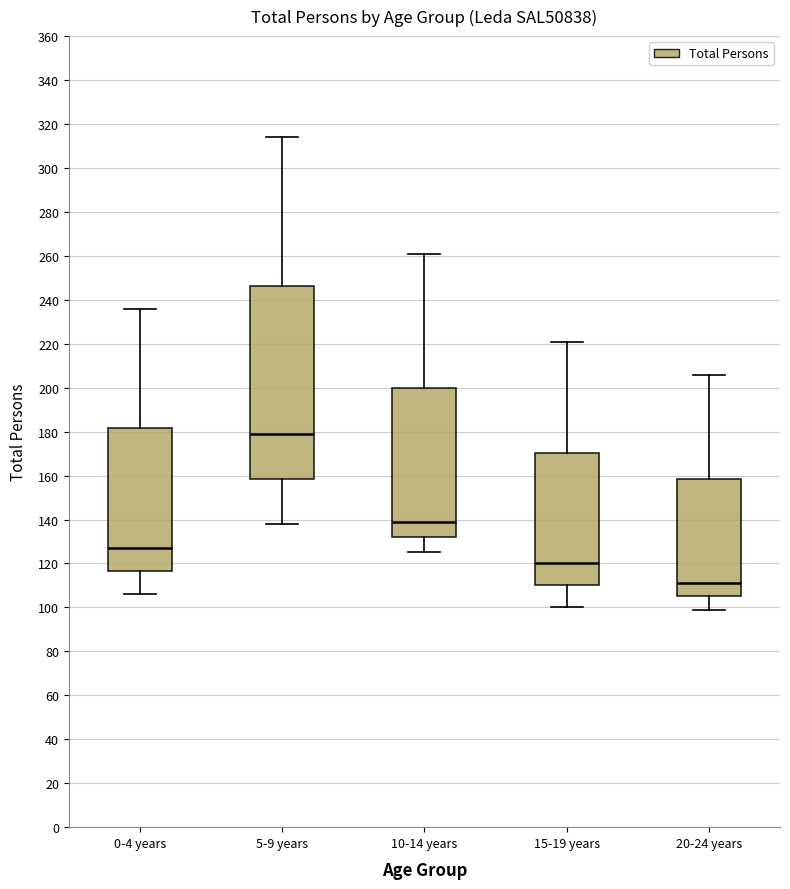

Reading left to right, transcribe this box plot: for each box, give where its median line is, the range the box spans, and where its two whiskers end, as read against the y-axis. The values are not printed on the chart, so give them approximately, as read against the axis.

0-4 years: median 128, box 116 to 182, whiskers 106 to 236
5-9 years: median 180, box 158 to 246, whiskers 138 to 314
10-14 years: median 140, box 132 to 200, whiskers 126 to 262
15-19 years: median 120, box 110 to 170, whiskers 100 to 222
20-24 years: median 112, box 106 to 158, whiskers 100 to 206